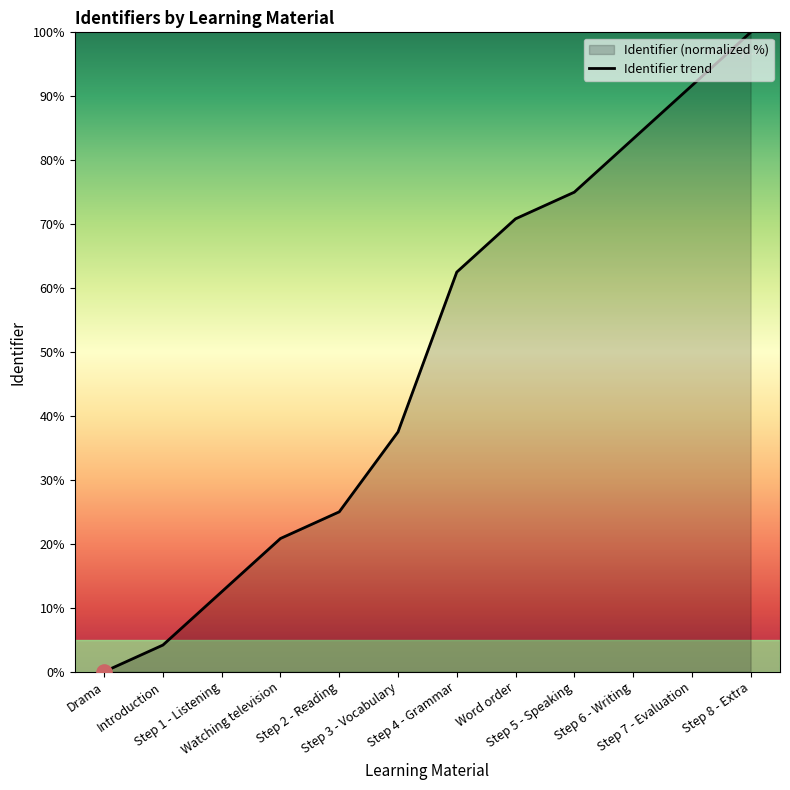

Approximately how many times larger is the value at Step 2 - Reading compared to Step 6 - Writing?

0.3